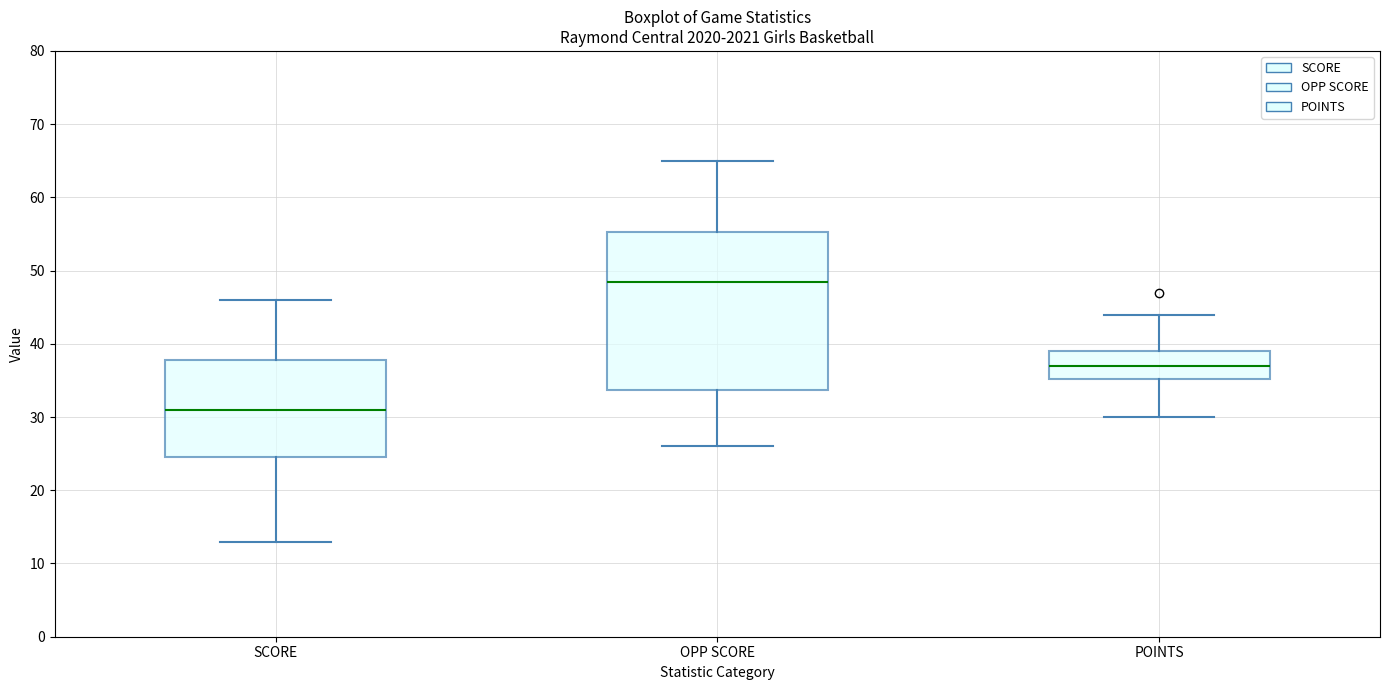

Comparing the boxes themselves (not the whiskers), which one is the tallest?

OPP SCORE